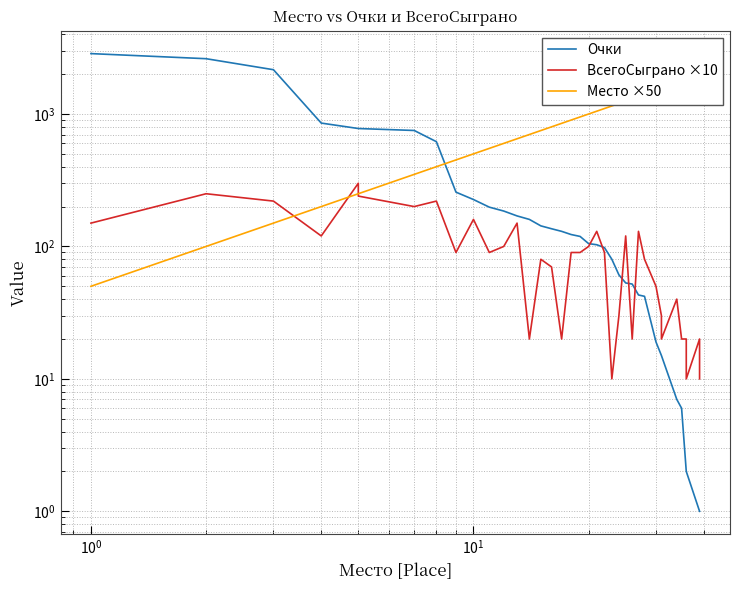

What is the average value of the Место ×50 series?

1014